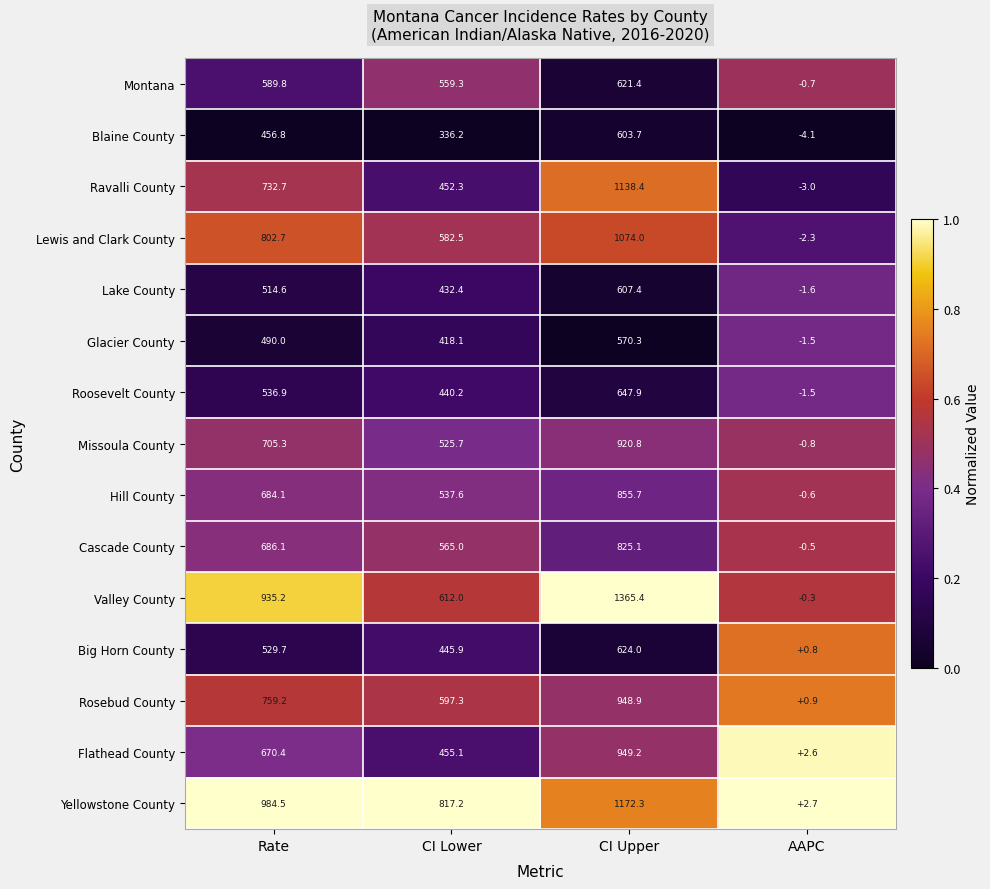

Which series changed the most between CI Upper and AAPC?

Valley County